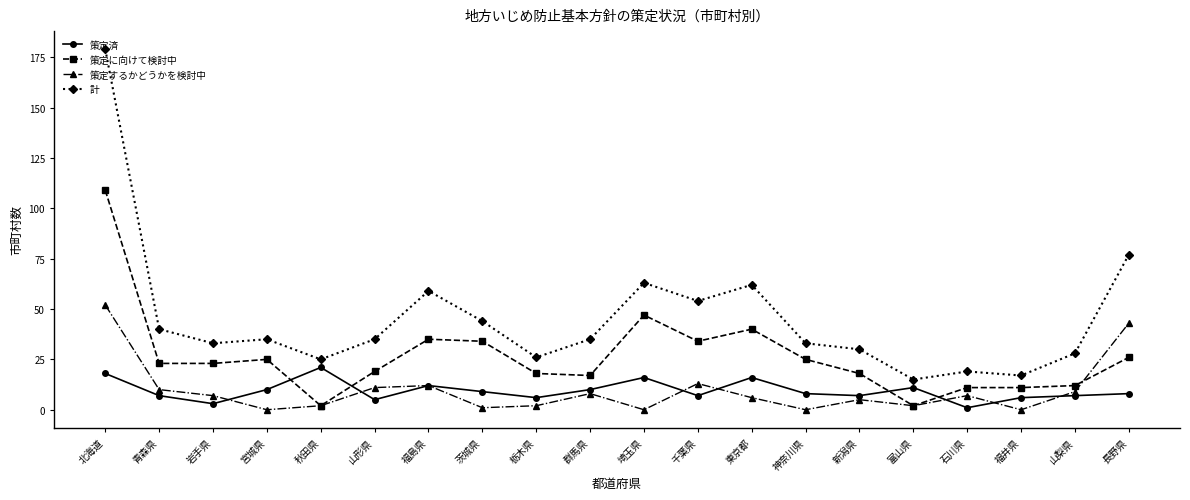

Rank the series by their maximum value, from highest to lowest.

計, 策定に向けて検討中, 策定するかどうかを検討中, 策定済